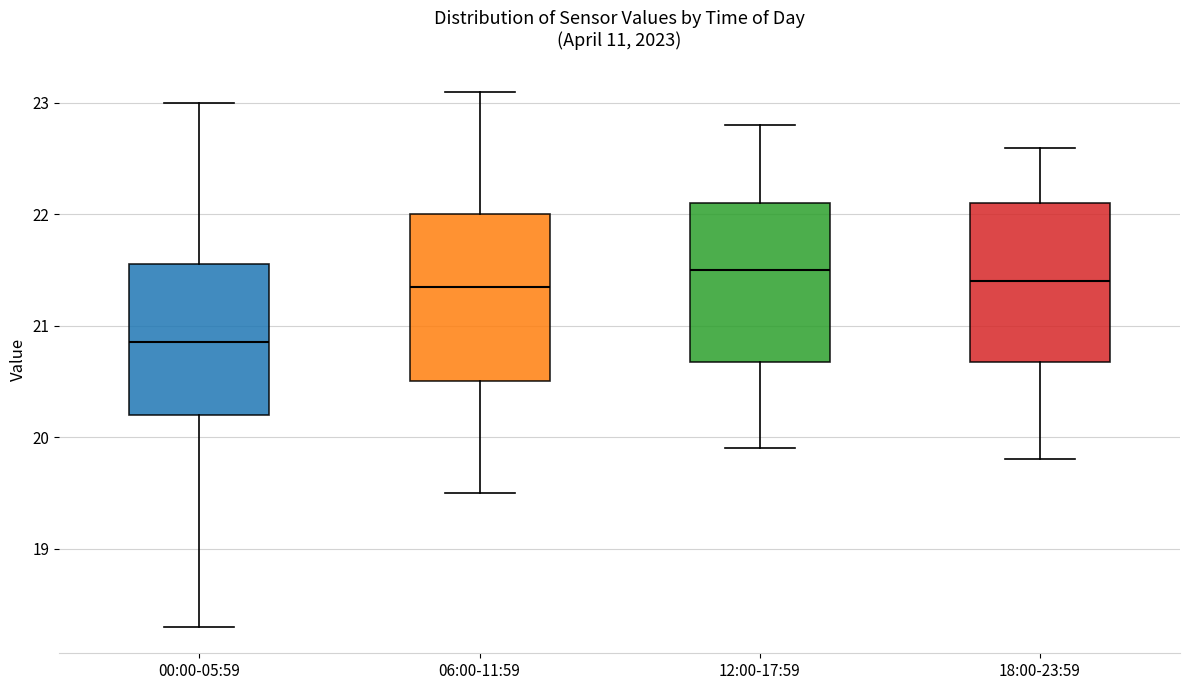

Reading left to right, read every box against the y-axis: the position of its median line, the range the box covers, and the ends of its whiskers. The values are not printed on the chart, so give them approximately, as read against the axis.

00:00-05:59: median 20.9, box 20.2 to 21.6, whiskers 18.3 to 23.0
06:00-11:59: median 21.4, box 20.5 to 22.0, whiskers 19.5 to 23.1
12:00-17:59: median 21.5, box 20.7 to 22.1, whiskers 19.9 to 22.8
18:00-23:59: median 21.4, box 20.7 to 22.1, whiskers 19.8 to 22.6